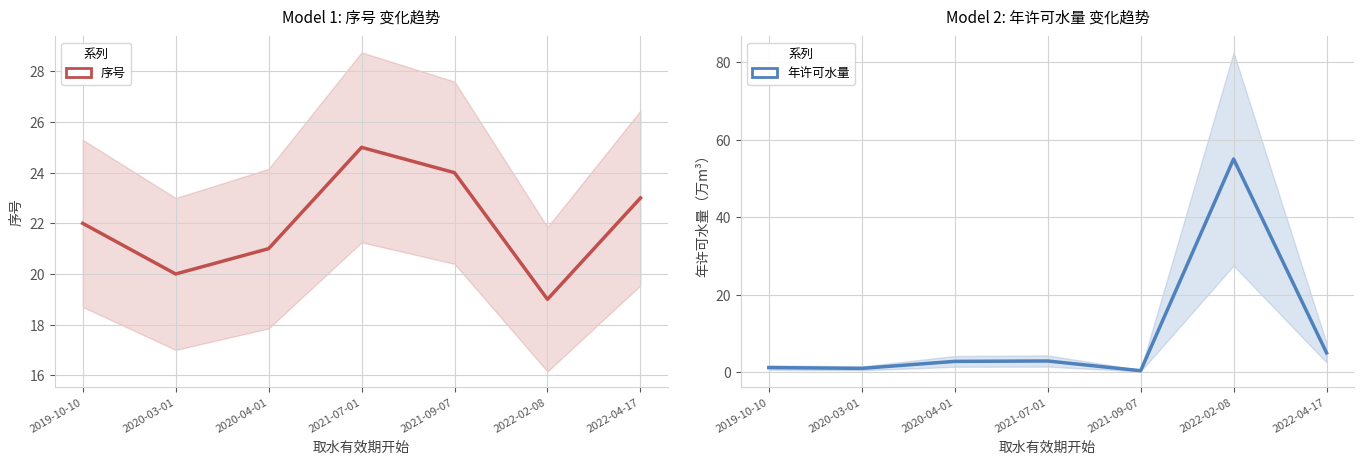

In 年许可水量, how many points are lower than both neighbors (excluding endpoints)?

2